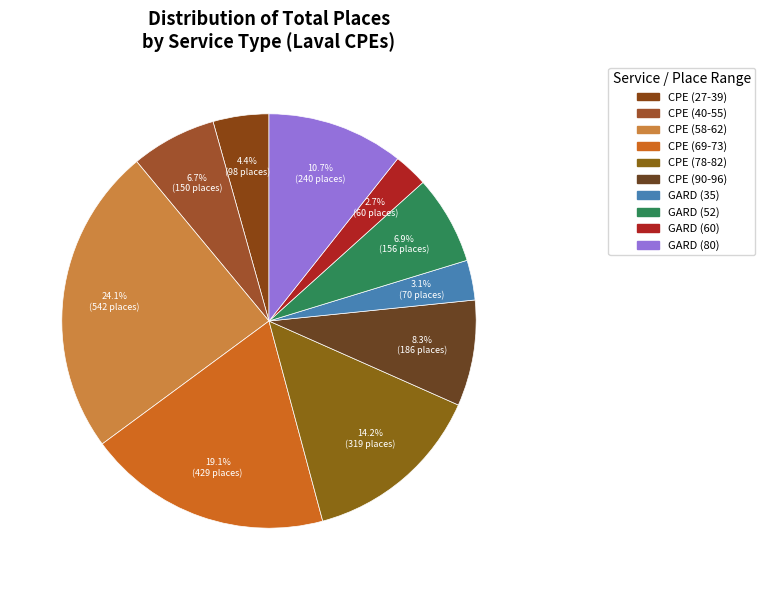

How many slices are in this pie chart?

10